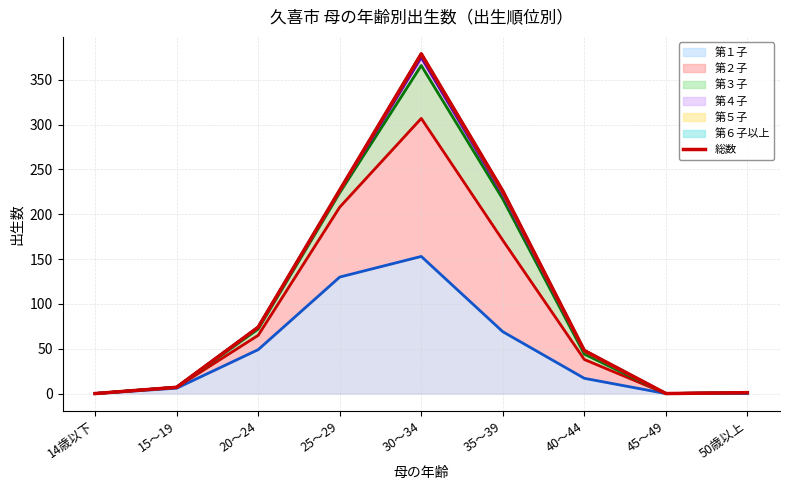

The chart shows a value of 14 at 40～44. True or false?

False